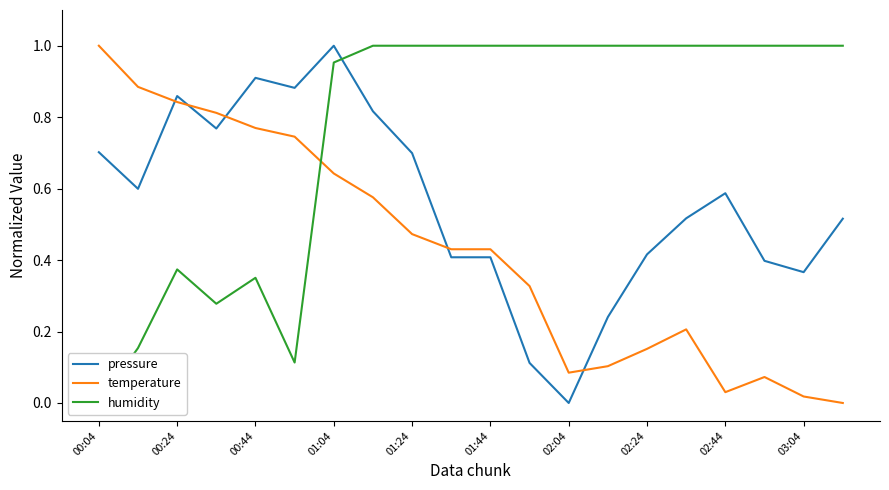

True or false: temperature and pressure intersect in this chart.

True